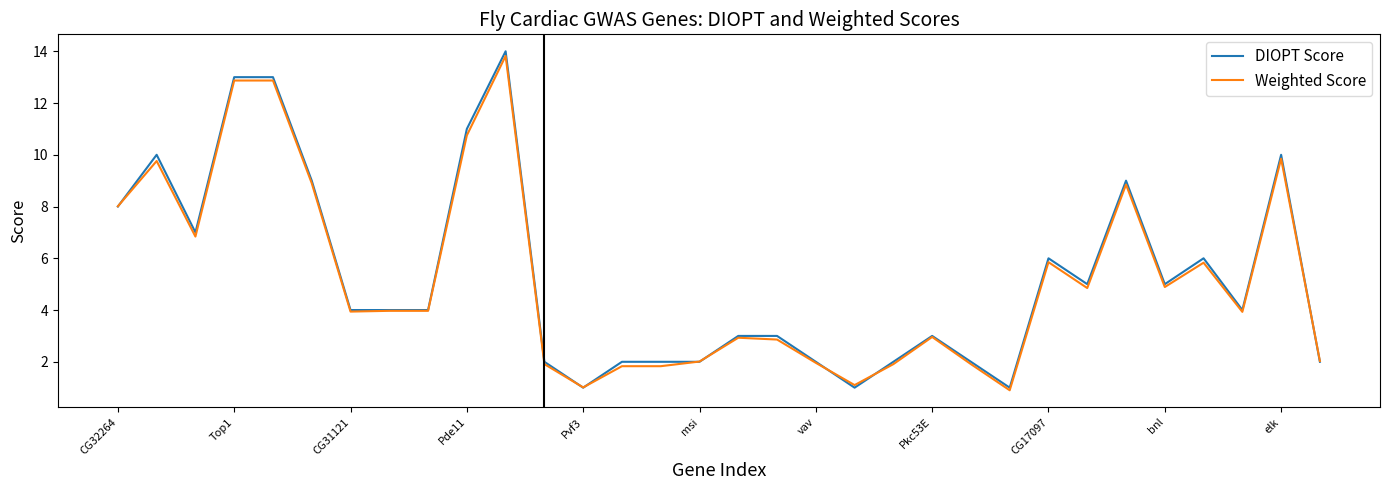

What is the maximum value for Weighted Score?

13.8